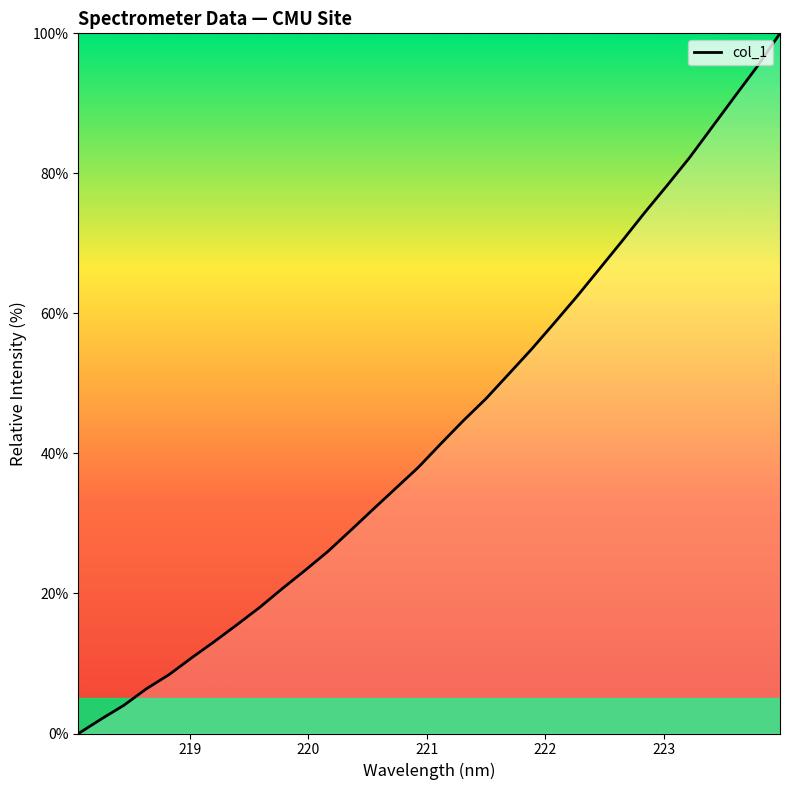

What is the maximum value shown in the chart?

100.0